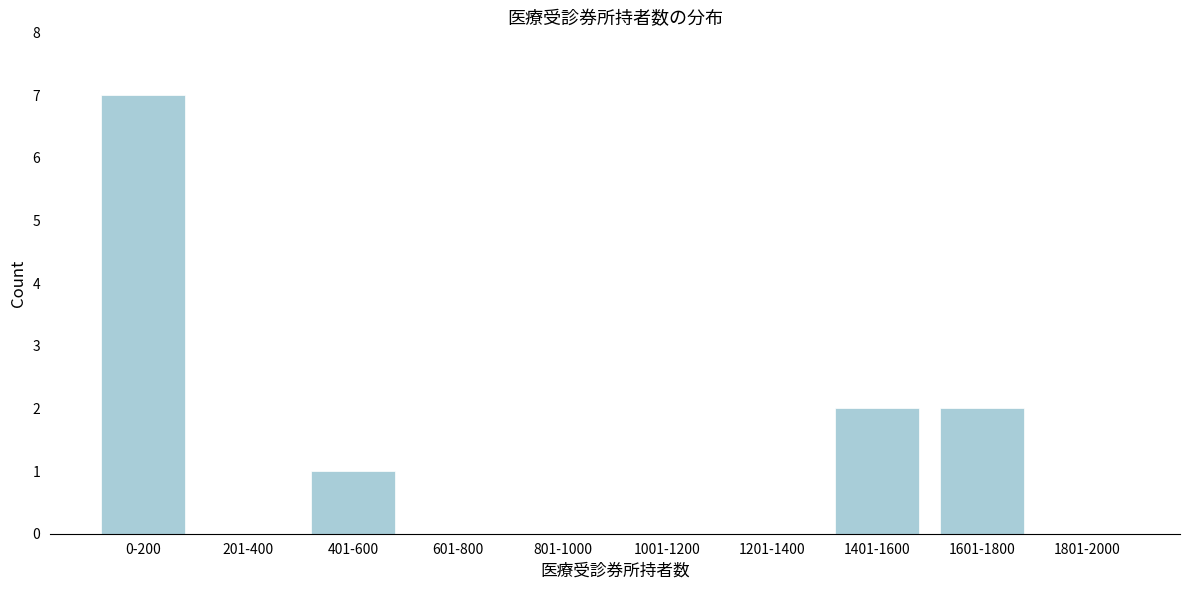

Reading left to right, transcribe all the data shown in this chart.

0-200=7	201-400=0	401-600=1	601-800=0	801-1000=0	1001-1200=0	1201-1400=0	1401-1600=2	1601-1800=2	1801-2000=0